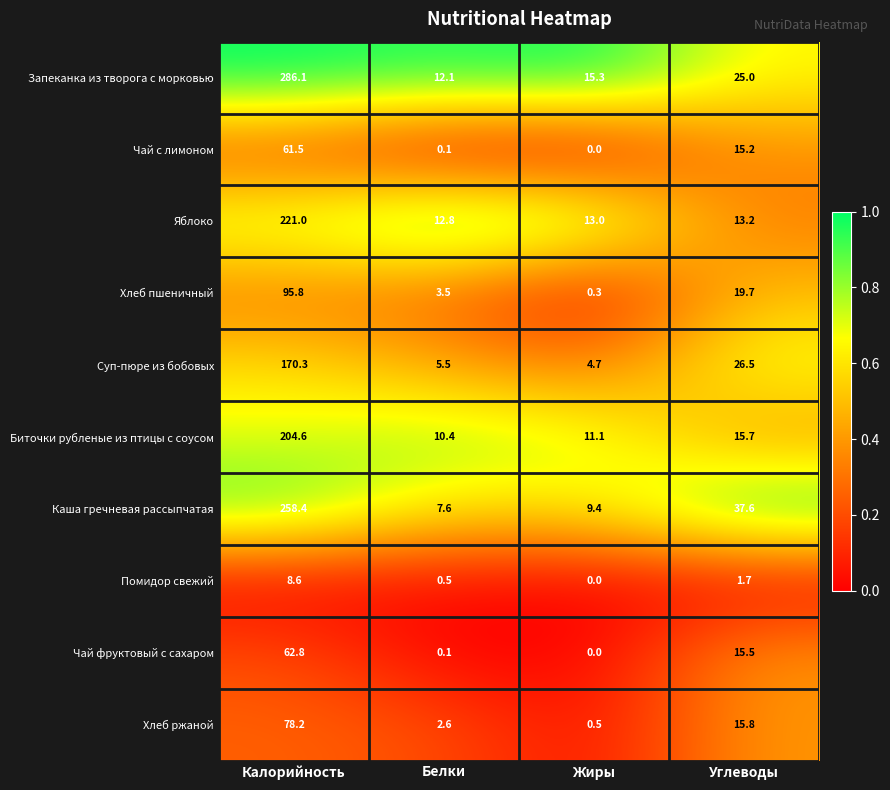

The Чай с лимоном series shows 0.0 at Жиры. True or false?

True